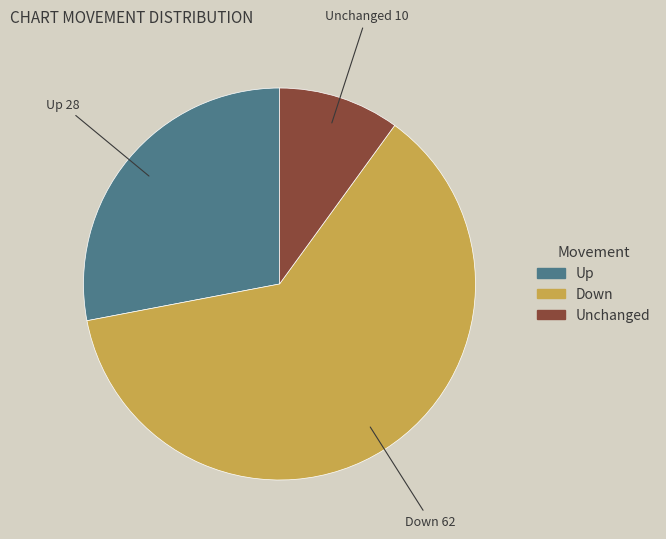

Is there any slice that represents more than half of the pie?

Yes